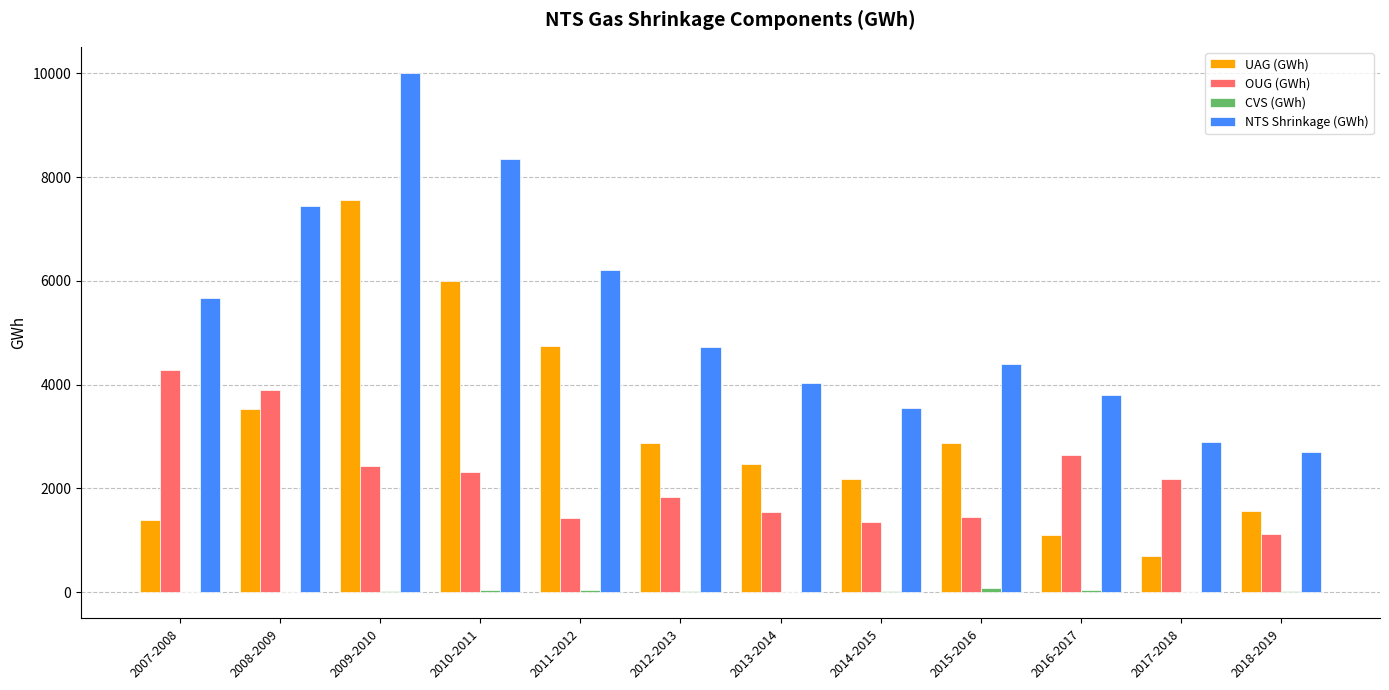

What is the maximum value shown in the chart?

10009.5